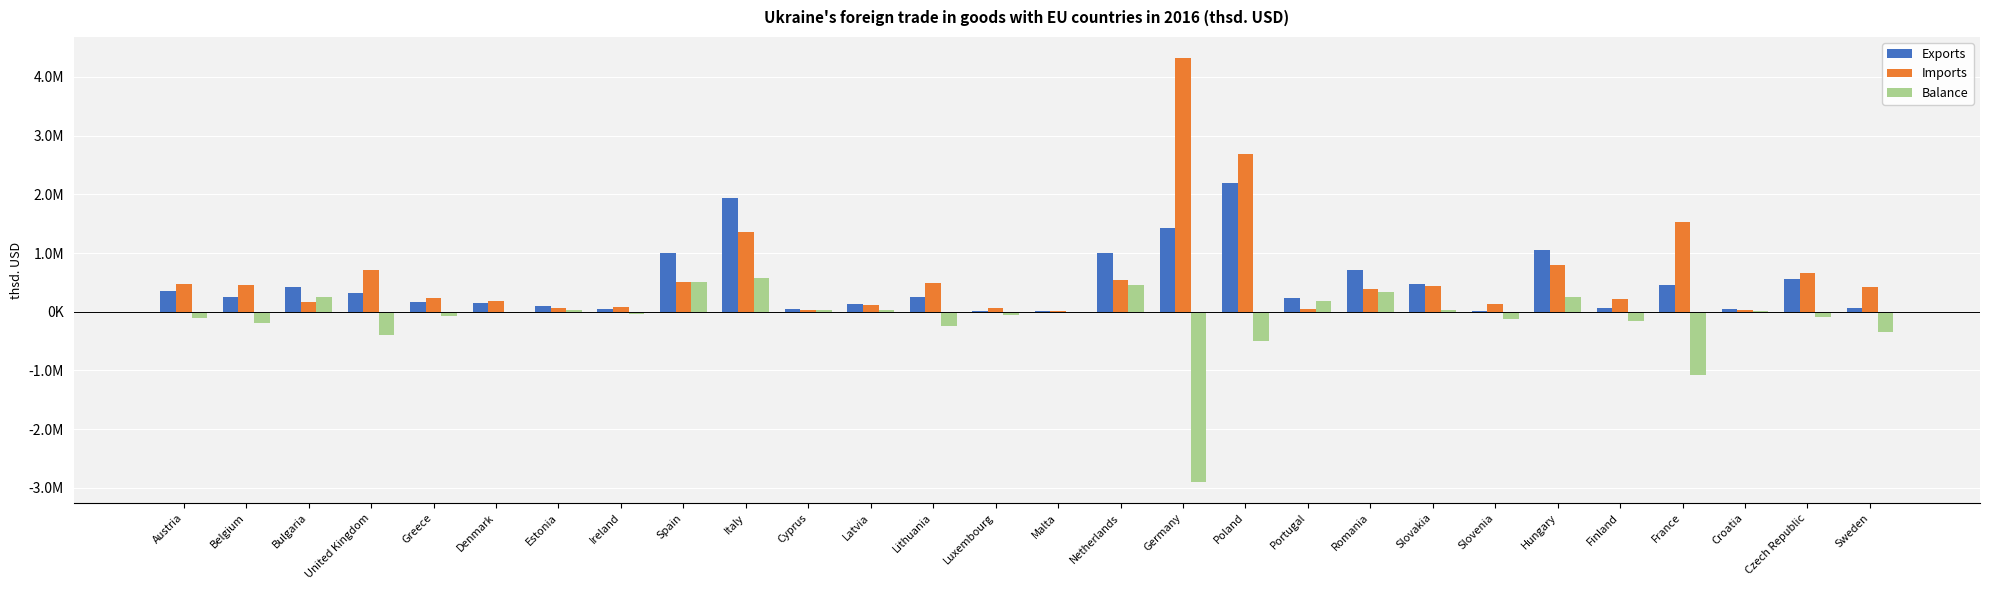

What is the minimum value for Balance?

-2894710.7